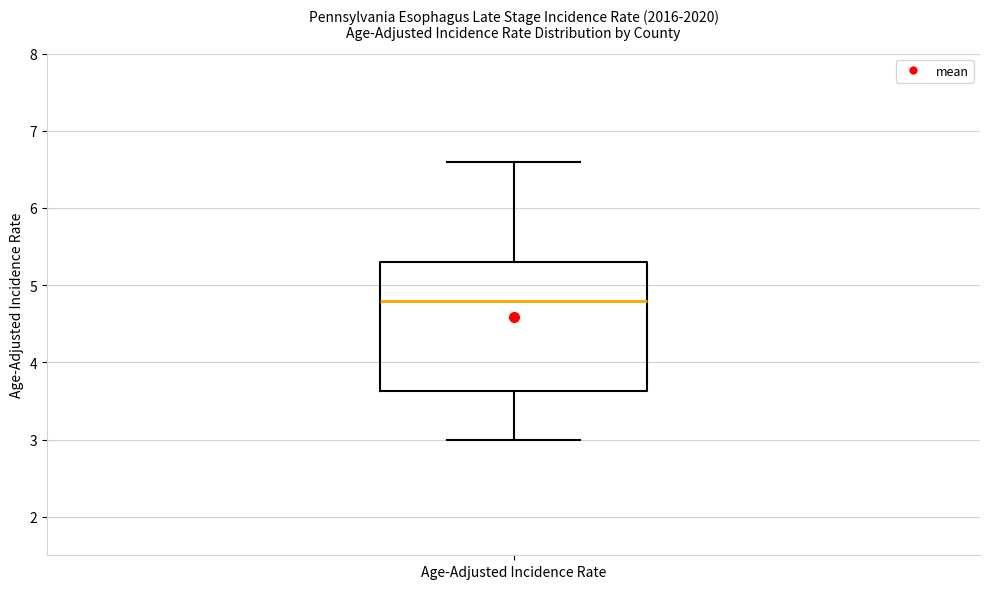

Read this box plot against the y-axis: the position of the median line, the range covered by the box, and the ends of both whiskers. The values are not printed on the chart, so give them approximately, as read against the axis.

median 4.8, box 3.6 to 5.3, whiskers 3.0 to 6.6